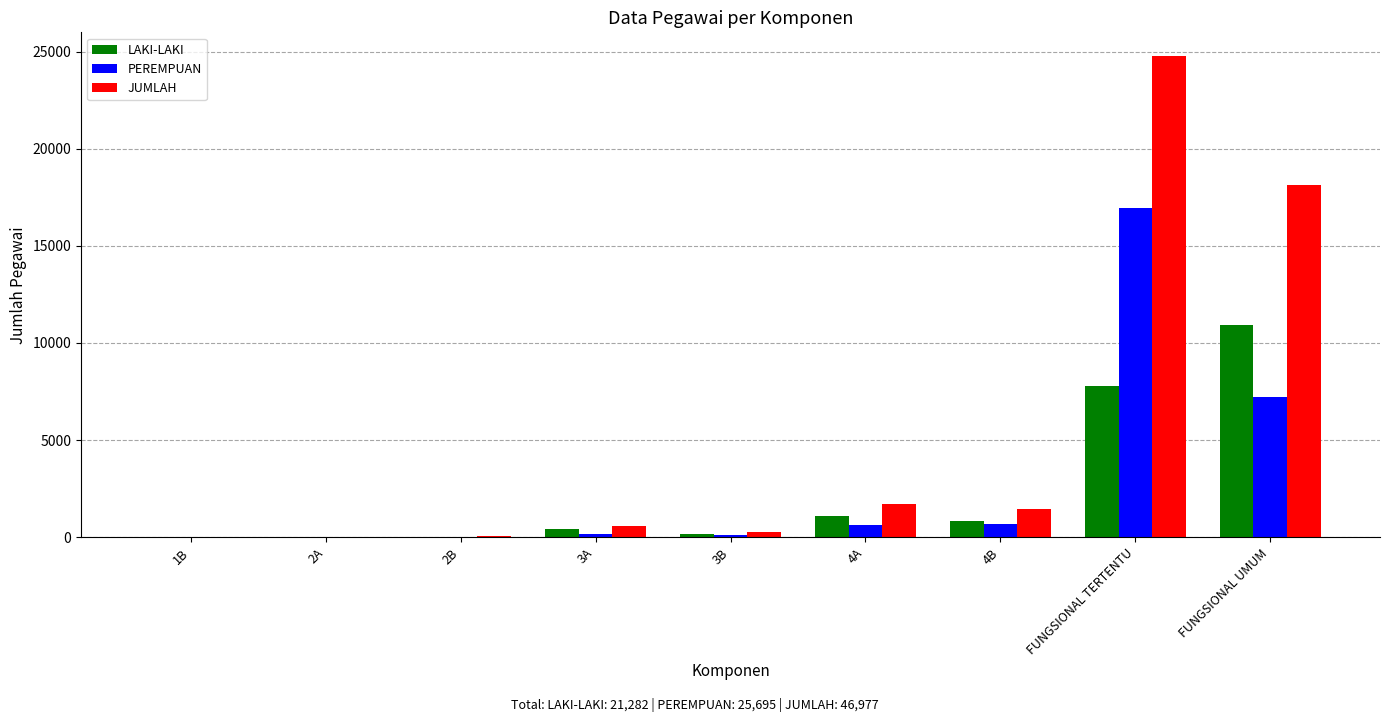

What is the difference between the JUMLAH values at FUNGSIONAL TERTENTU and 4B?

23282